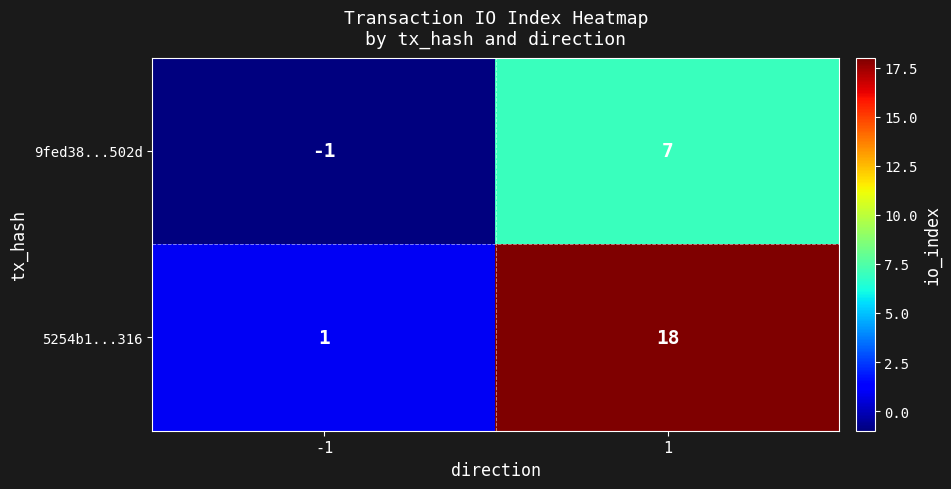

At which category is the sum across all series the highest?

1